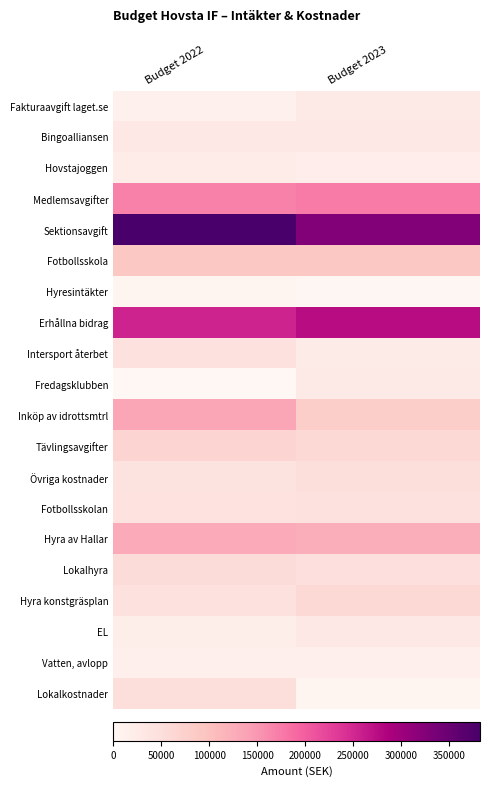

Reading left to right, list all the values displayed in this chart.

Fakturaavgift laget.se: Budget 2022=13000	Budget 2023=29000
Bingoalliansen: Budget 2022=30000	Budget 2023=30000
Hovstajoggen: Budget 2022=22000	Budget 2023=20000
Medlemsavgifter: Budget 2022=170000	Budget 2023=175000
Sektionsavgift: Budget 2022=382000	Budget 2023=325000
Fotbollsskola: Budget 2022=90000	Budget 2023=90000
Hyresintäkter: Budget 2022=3900	Budget 2023=2000
Erhållna bidrag: Budget 2022=254000	Budget 2023=275200
Intersport återbet: Budget 2022=45000	Budget 2023=25000
Fredagsklubben: Budget 2022=0	Budget 2023=27000
Inköp av idrottsmtrl: Budget 2022=134000	Budget 2023=80000
Tävlingsavgifter: Budget 2022=68000	Budget 2023=60000
Övriga kostnader: Budget 2022=40500	Budget 2023=52000
Fotbollsskolan: Budget 2022=42000	Budget 2023=45000
Hyra av Hallar: Budget 2022=129200	Budget 2023=125000
Lokalhyra: Budget 2022=55000	Budget 2023=47160
Hyra konstgräsplan: Budget 2022=45000	Budget 2023=60000
EL: Budget 2022=19000	Budget 2023=30000
Vatten, avlopp: Budget 2022=16000	Budget 2023=16000
Lokalkostnader: Budget 2022=50000	Budget 2023=5000